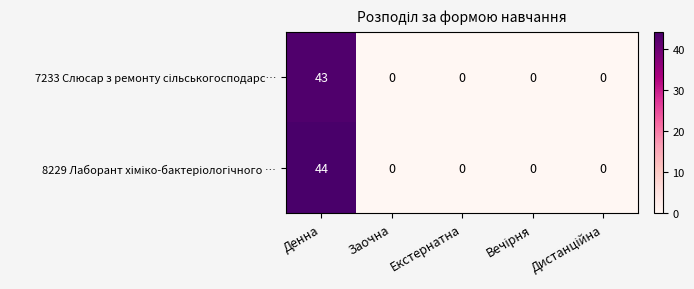

At which category is the sum across all series the highest?

Денна